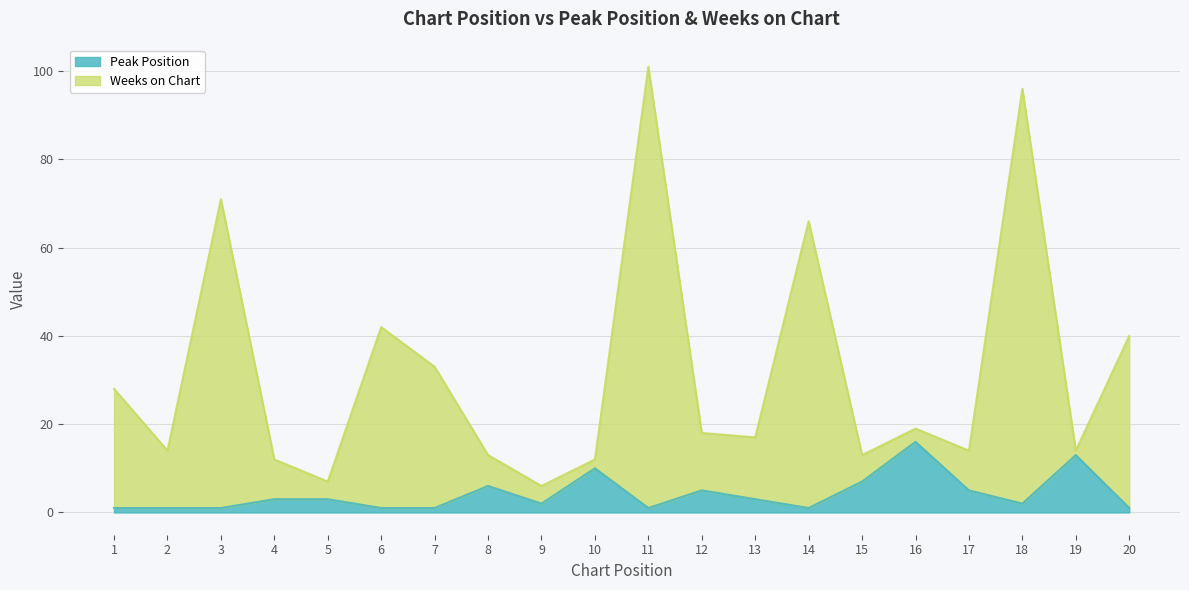

What is the difference between the Peak Position values at 7 and 19?

12